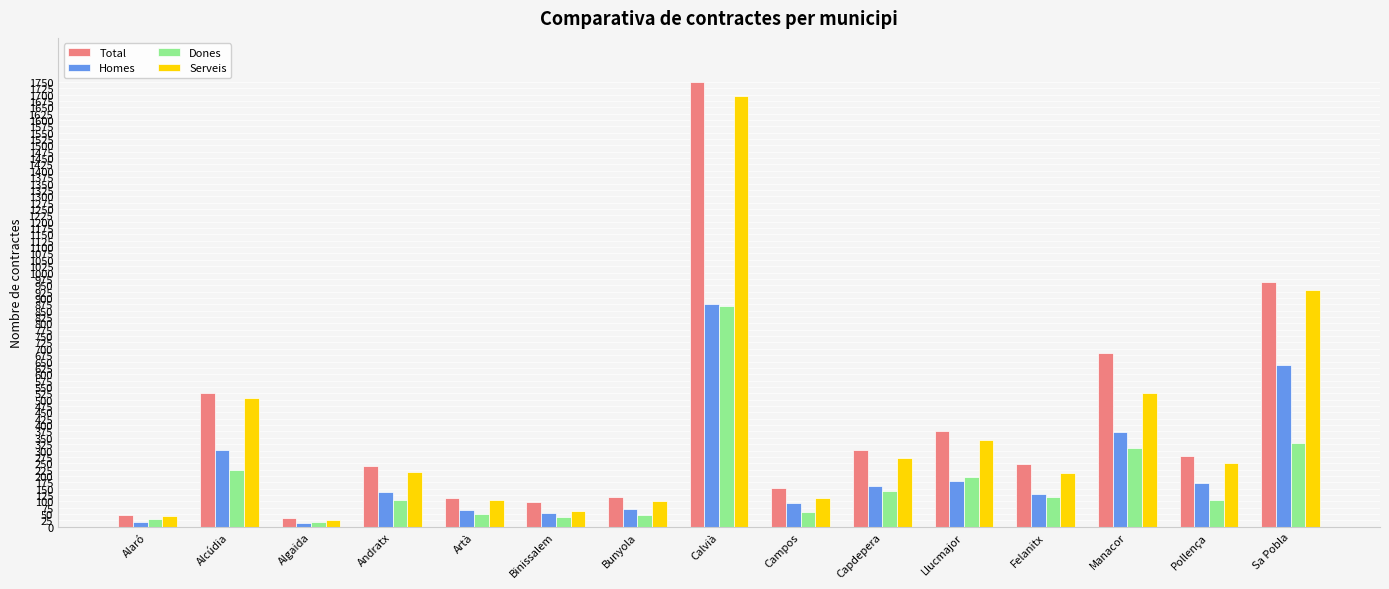

List the series in order of their overall mean, lowest first.

Dones, Homes, Serveis, Total